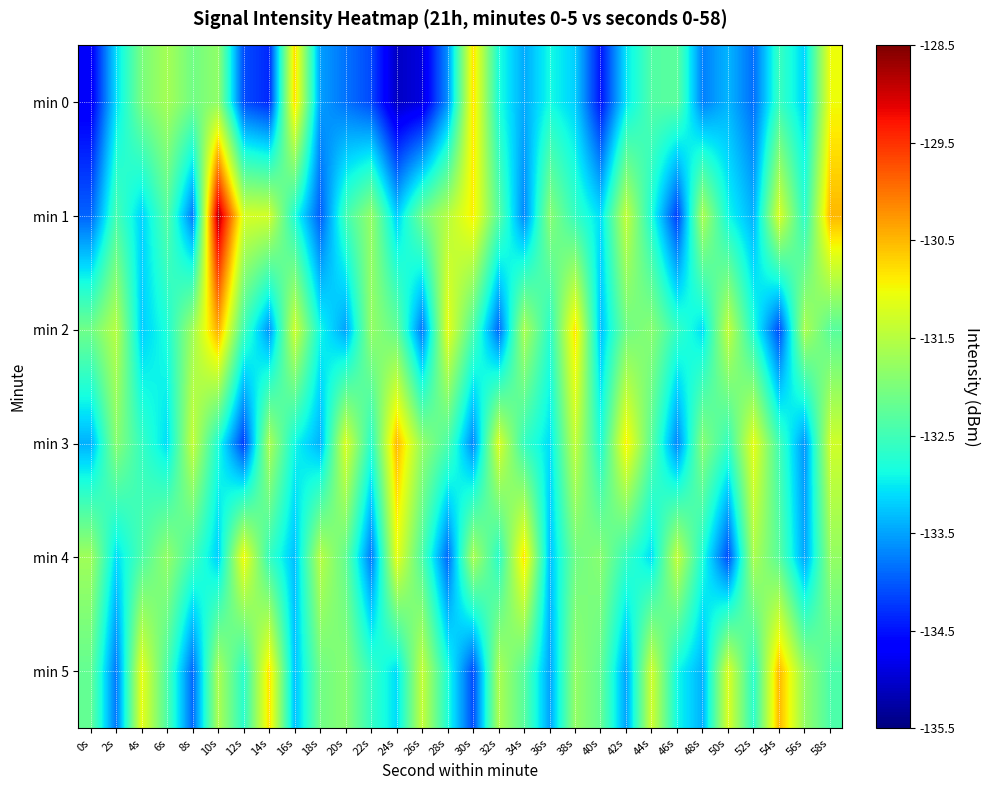

Reading left to right, transcribe all the data shown in this chart.

min 0: 0s=-134.7	2s=-133.1	4s=-132.0	6s=-131.7	8s=-132.1	10s=-131.8	12s=-134.1	14s=-134.3	16s=-130.8	18s=-133.5	20s=-133.8	22s=-134.1	24s=-135.1	26s=-134.9	28s=-133.6	30s=-130.8	32s=-132.8	34s=-133.4	36s=-132.9	38s=-133.2	40s=-134.5	42s=-133.0	44s=-132.4	46s=-132.3	48s=-133.7	50s=-133.4	52s=-133.9	54s=-132.6	56s=-133.2	58s=-131.0
min 1: 0s=-133.9	2s=-132.5	4s=-133.2	6s=-132.3	8s=-133.8	10s=-128.8	12s=-131.2	14s=-131.3	16s=-132.8	18s=-134.0	20s=-132.5	22s=-131.8	24s=-133.2	26s=-132.1	28s=-131.5	30s=-130.9	32s=-132.3	34s=-133.7	36s=-131.9	38s=-132.6	40s=-133.1	42s=-131.4	44s=-132.8	46s=-134.2	48s=-131.6	50s=-132.9	52s=-133.4	54s=-131.2	56s=-132.7	58s=-130.5
min 2: 0s=-132.1	2s=-131.5	4s=-133.2	6s=-132.8	8s=-131.7	10s=-130.4	12s=-132.5	14s=-133.6	16s=-131.3	18s=-132.9	20s=-133.5	22s=-131.8	24s=-132.2	26s=-133.8	28s=-131.1	30s=-132.4	32s=-133.9	34s=-131.6	36s=-132.7	38s=-130.8	40s=-133.3	42s=-132.1	44s=-131.9	46s=-132.6	48s=-133.1	50s=-131.4	52s=-132.8	54s=-134.1	56s=-131.6	58s=-132.3
min 3: 0s=-133.4	2s=-131.9	4s=-132.6	6s=-133.1	8s=-131.4	10s=-132.8	12s=-134.2	14s=-131.6	16s=-132.9	18s=-133.4	20s=-131.2	22s=-132.7	24s=-130.5	26s=-131.8	28s=-132.4	30s=-133.7	32s=-131.2	34s=-132.6	36s=-133.1	38s=-131.4	40s=-132.8	42s=-130.9	44s=-132.3	46s=-133.7	48s=-131.9	50s=-132.6	52s=-131.1	54s=-132.5	56s=-133.6	58s=-131.3
min 4: 0s=-131.7	2s=-133.1	4s=-132.4	6s=-131.8	8s=-132.5	10s=-133.2	12s=-131.0	14s=-132.6	16s=-133.3	18s=-131.5	20s=-132.2	22s=-133.8	24s=-131.1	26s=-132.4	28s=-133.9	30s=-131.6	32s=-132.7	34s=-130.8	36s=-133.3	38s=-132.1	40s=-131.9	42s=-132.6	44s=-133.1	46s=-131.4	48s=-132.8	50s=-134.1	52s=-131.6	54s=-132.3	56s=-133.5	58s=-131.8
min 5: 0s=-132.2	2s=-133.8	4s=-131.1	6s=-132.4	8s=-133.9	10s=-131.6	12s=-132.7	14s=-130.8	16s=-133.3	18s=-132.1	20s=-131.9	22s=-132.6	24s=-133.1	26s=-131.4	28s=-132.8	30s=-134.1	32s=-131.6	34s=-132.3	36s=-133.5	38s=-131.8	40s=-132.2	42s=-133.5	44s=-131.3	46s=-132.9	48s=-133.4	50s=-131.2	52s=-132.7	54s=-130.5	56s=-131.8	58s=-132.4